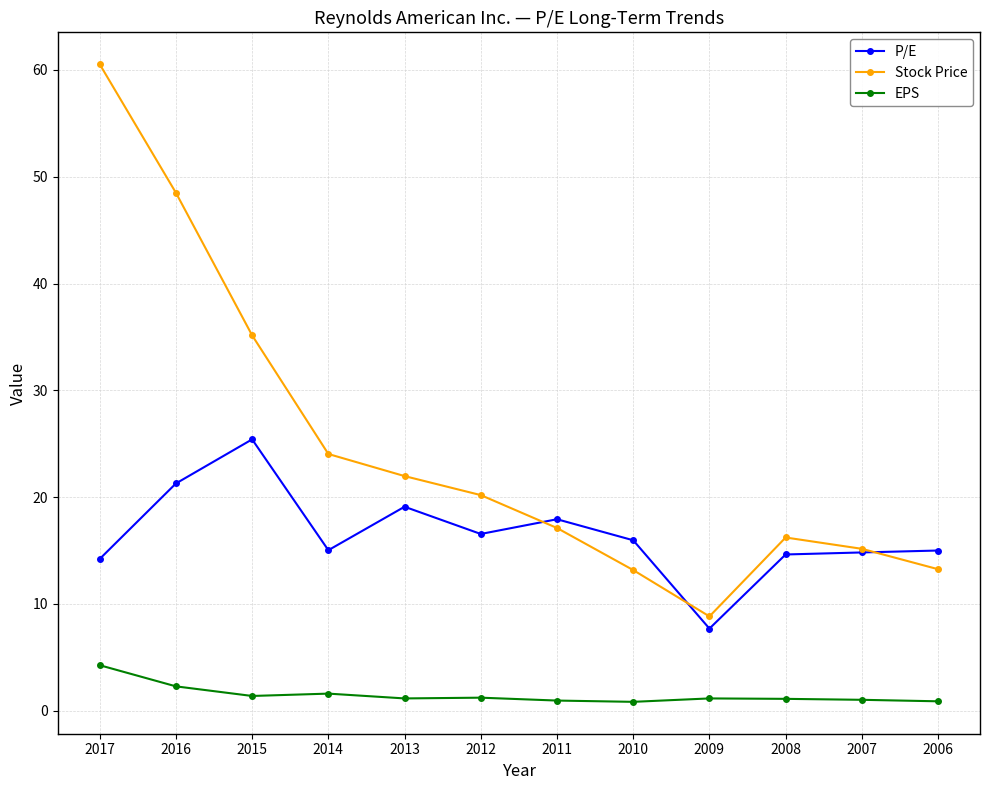

What is the value of the P/E point at the 9th from the left?

7.7